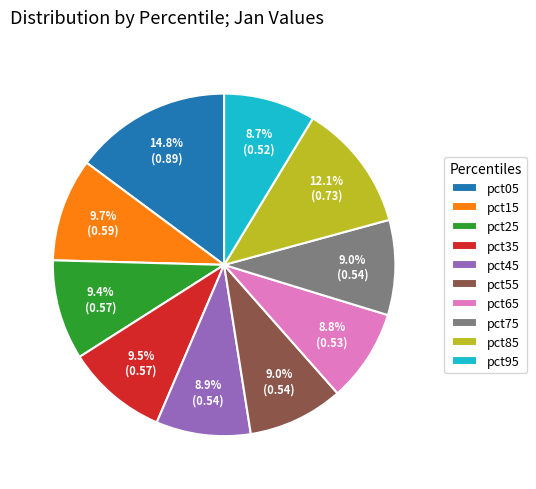

How much of the chart is everything except pct45?

91.1%